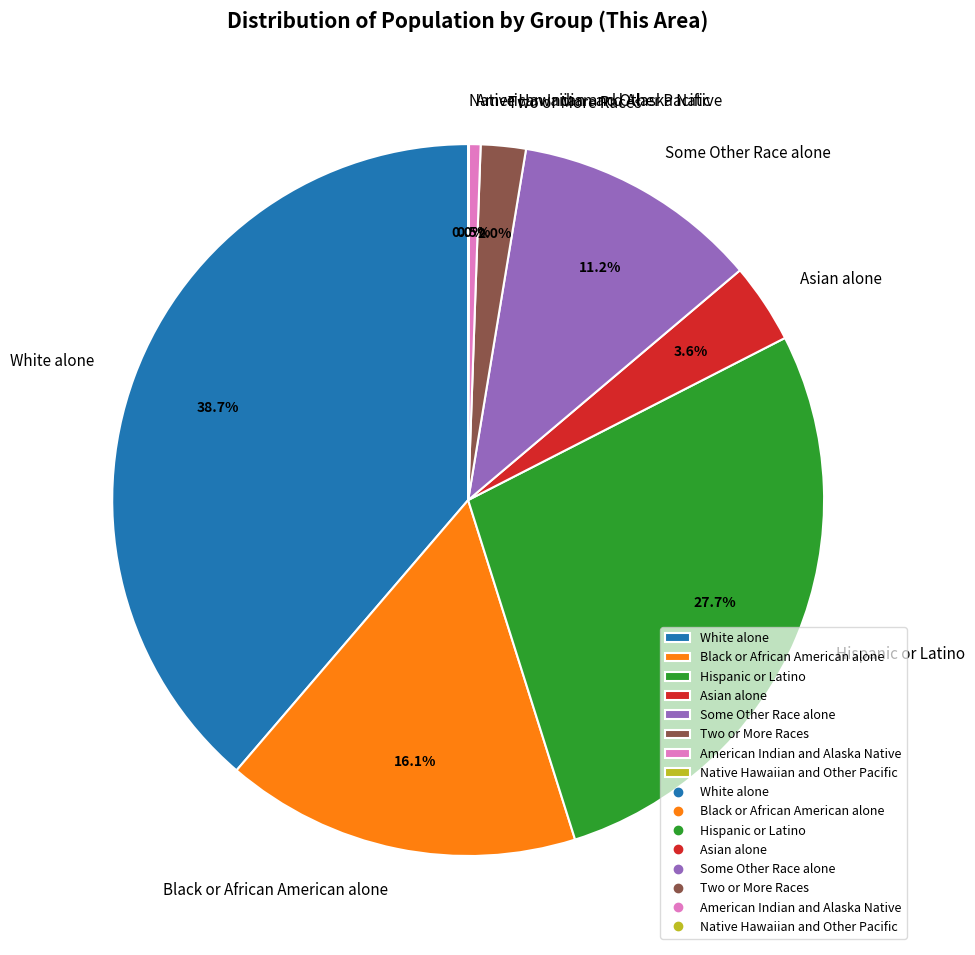

How much of the chart is everything except American Indian and Alaska Native?

99.5%